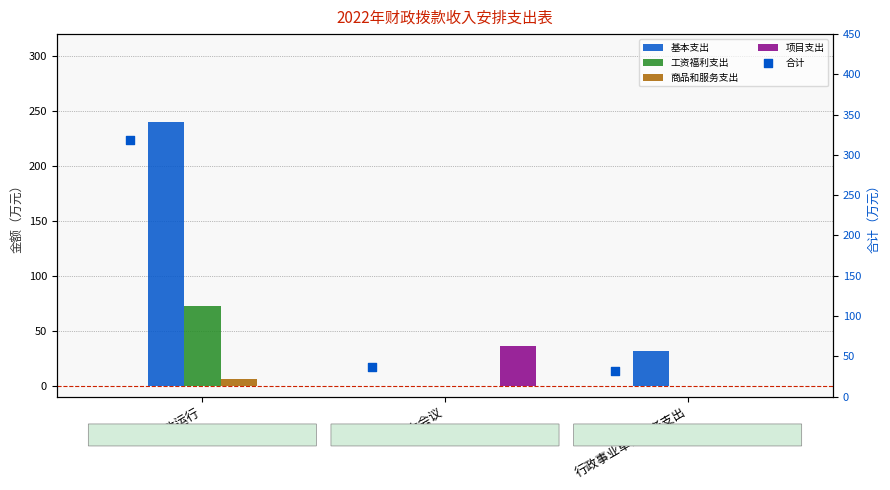

Which series has the largest total across all categories?

合计